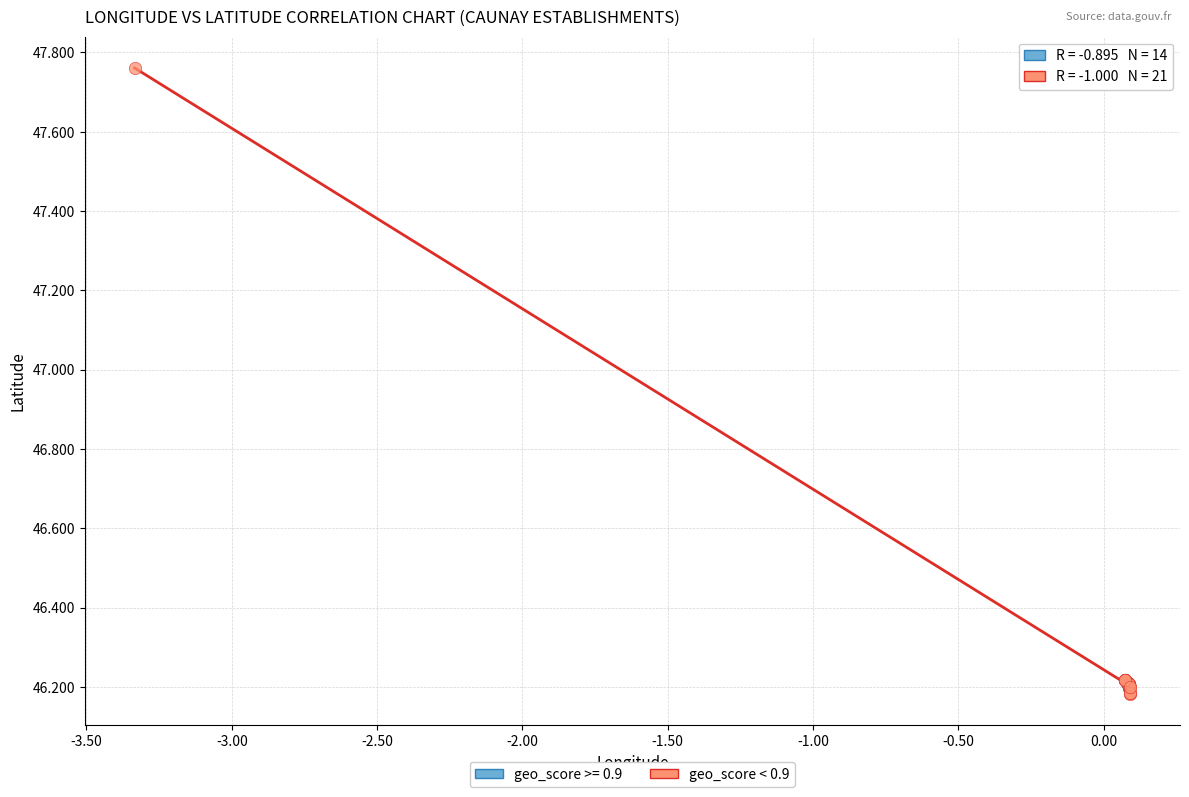

Which series has the widest spread of Y values?

geo_score < 0.9